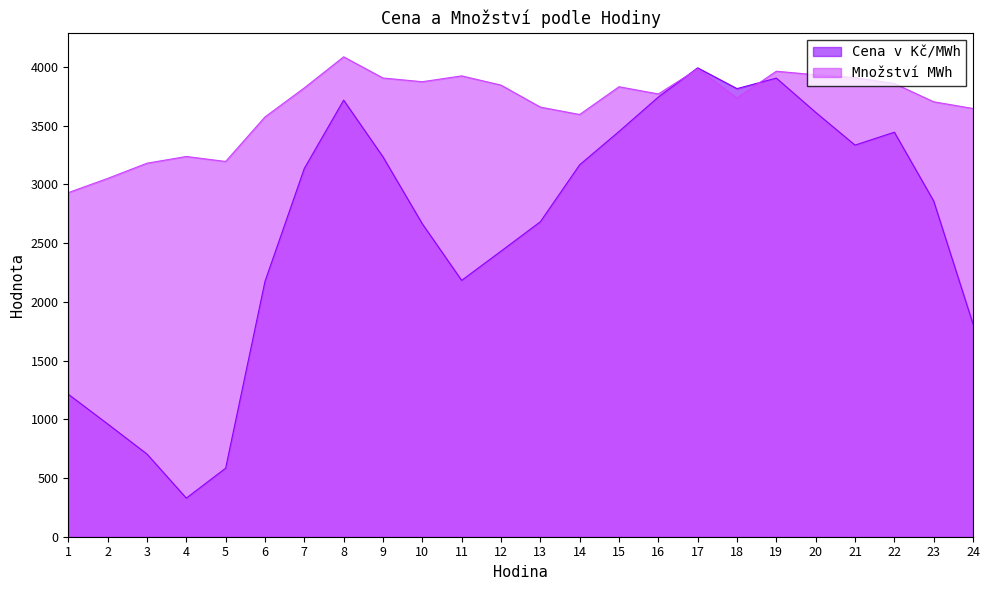

Which has a higher value, 20 or 17?

17